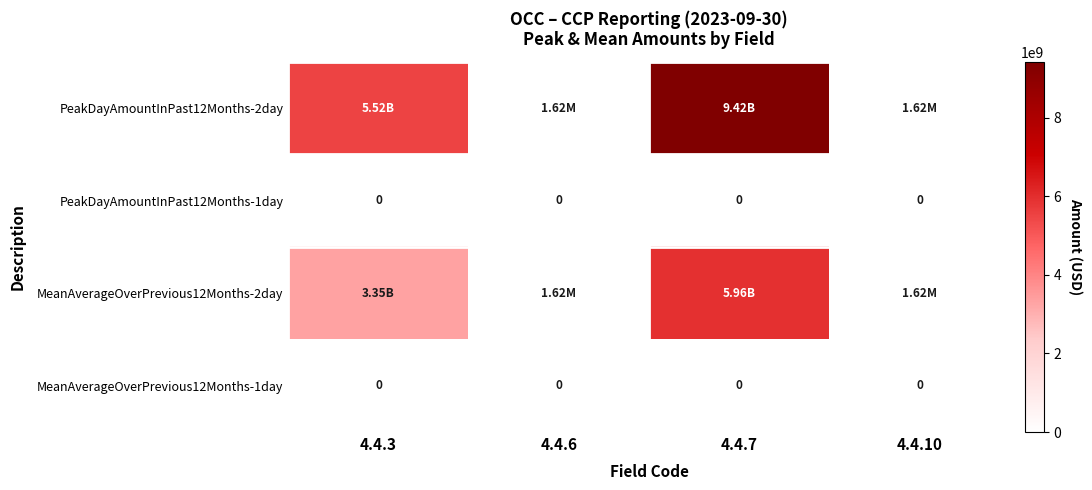

The value of PeakDayAmountInPast12Months-1day at 4.4.6 is 0. True or false?

True